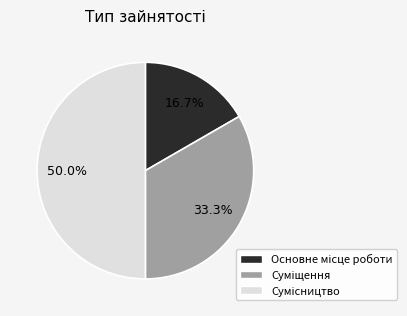

Is Основне місце роботи the majority of the pie?

No